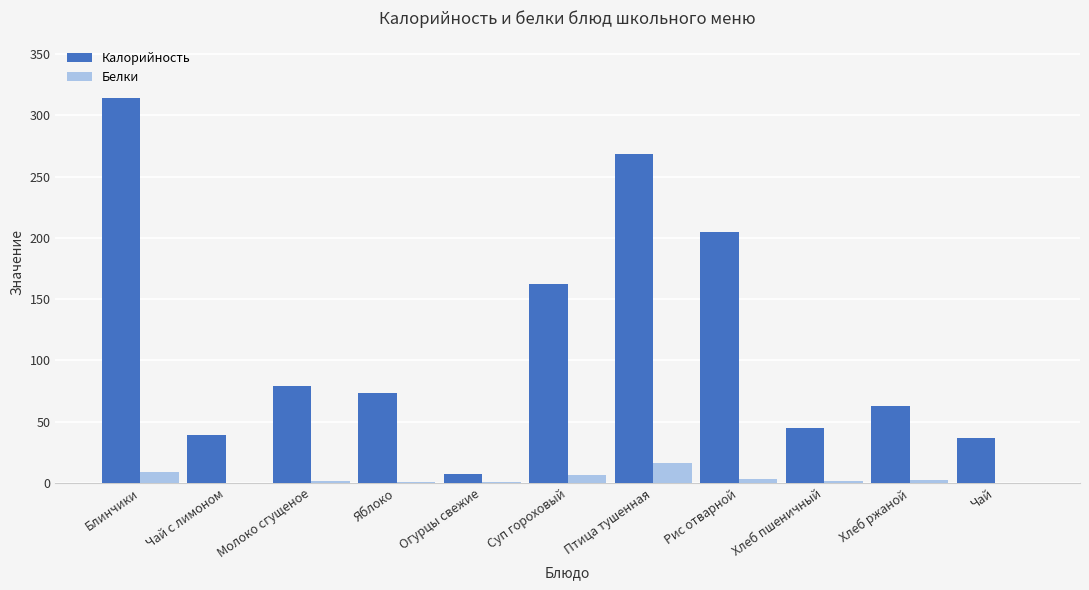

Is it true that Калорийность equals 45.0 at Хлеб пшеничный?

True